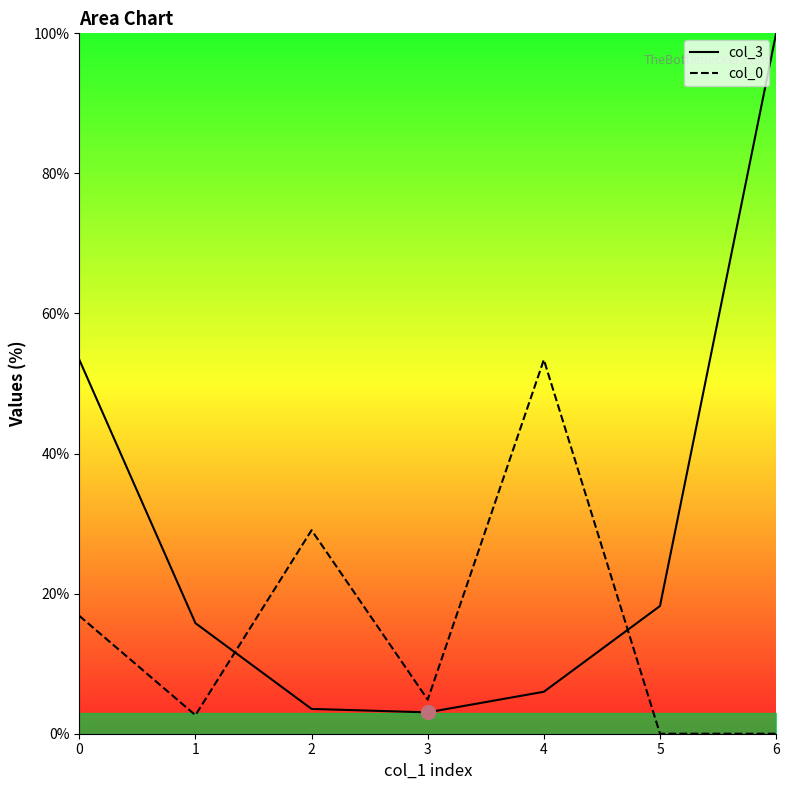

At which label does col_0 reach its minimum?

5